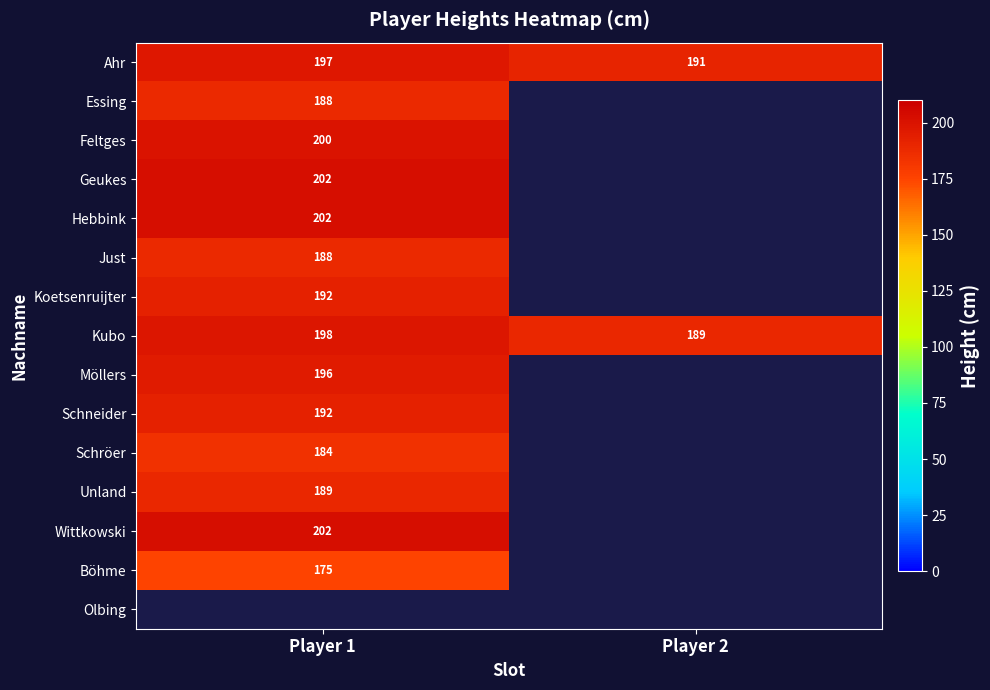

Which category has the highest value in the Kubo series?

Player 1